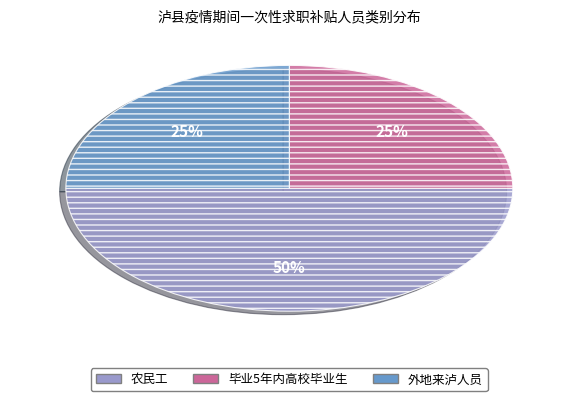

Between 农民工 and 外地来泸人员, which is larger?

农民工